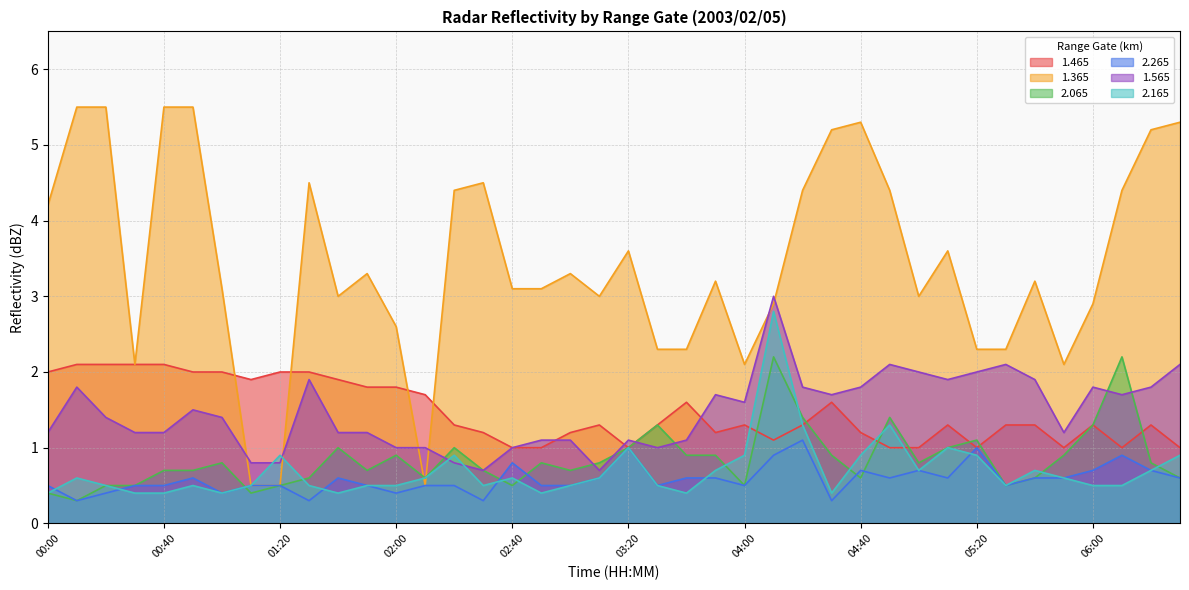

What is the average value of the 2.165 series?

0.7